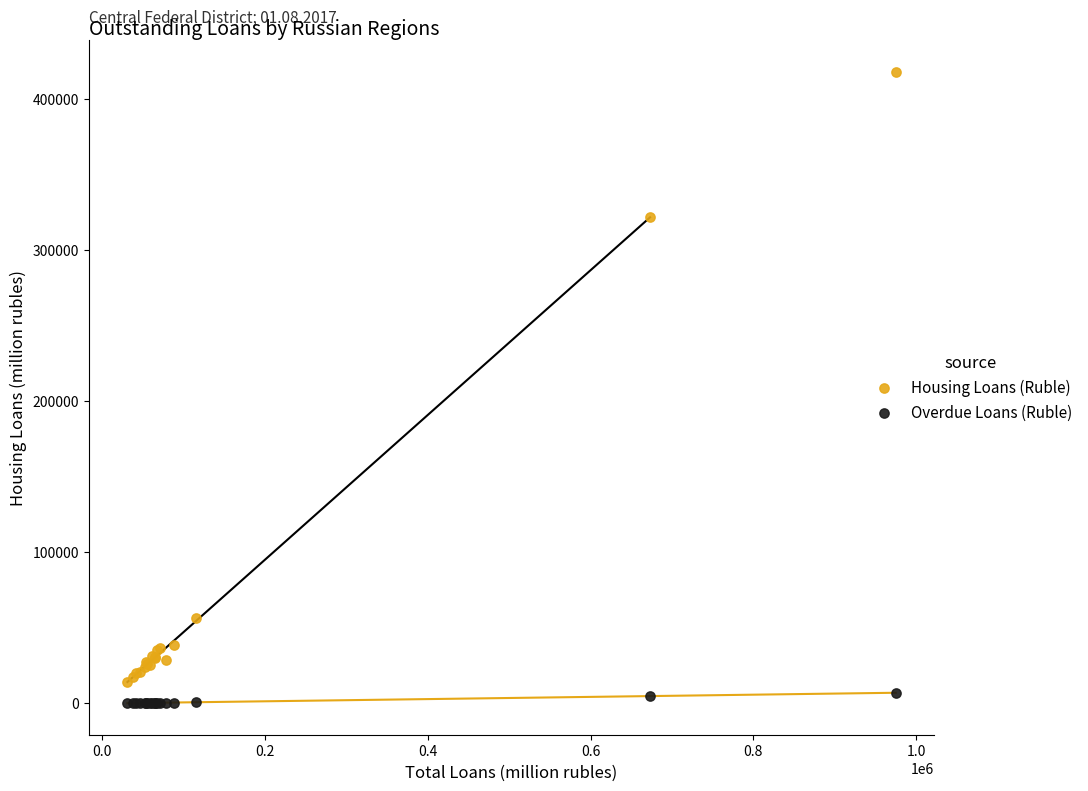

What are all the series names shown in the legend?

Housing Loans (Ruble), Overdue Loans (Ruble)